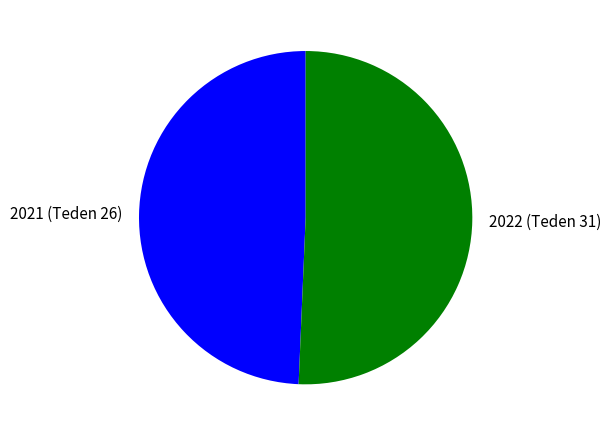

Which category has the smallest portion of the pie?

2021 (Teden 26)